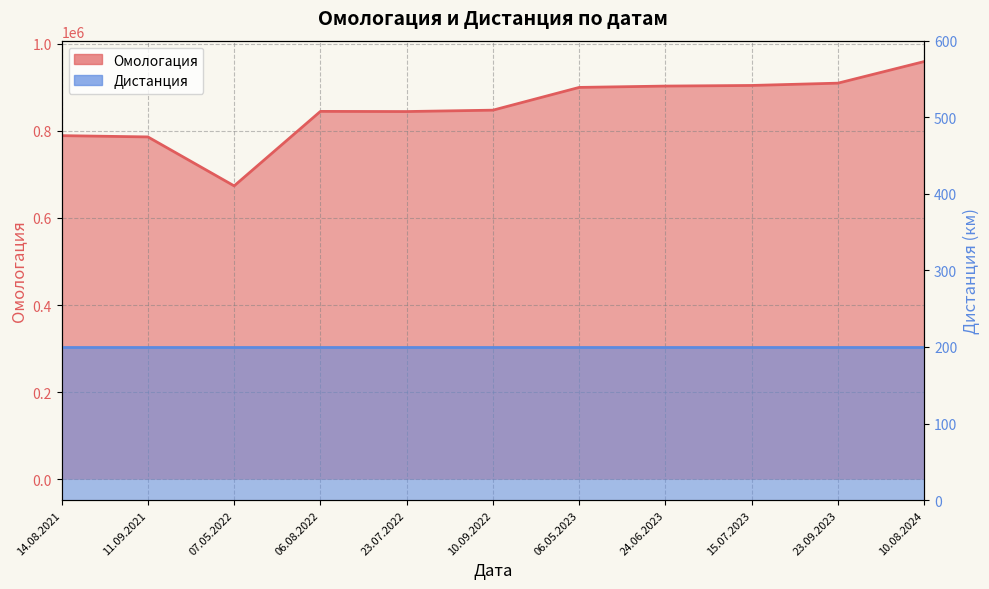

What is the change in value from 10.09.2022 to 24.06.2023?

+55321